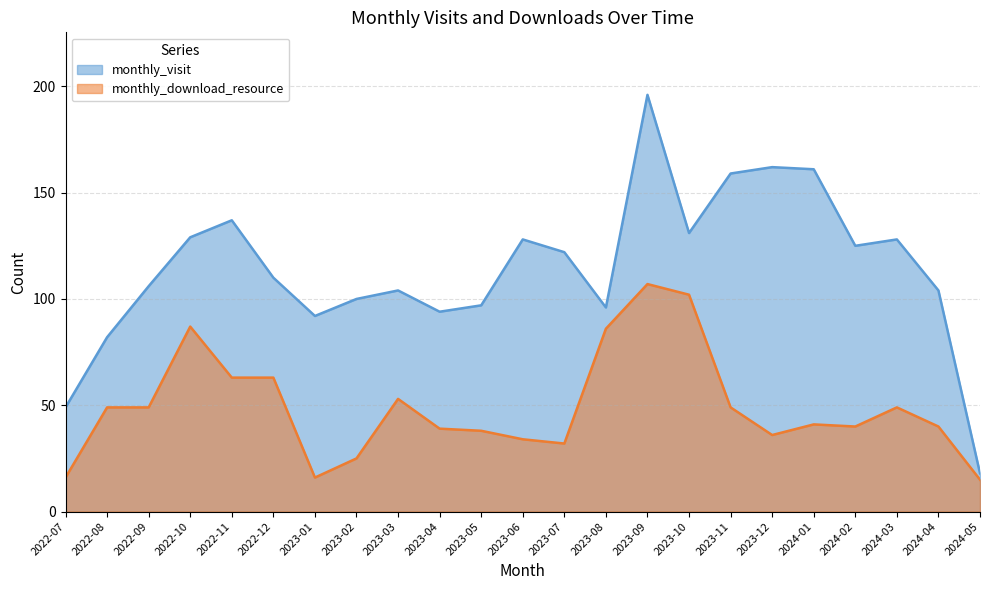

What is the difference between the maximum and minimum values in the monthly_visit series?

178